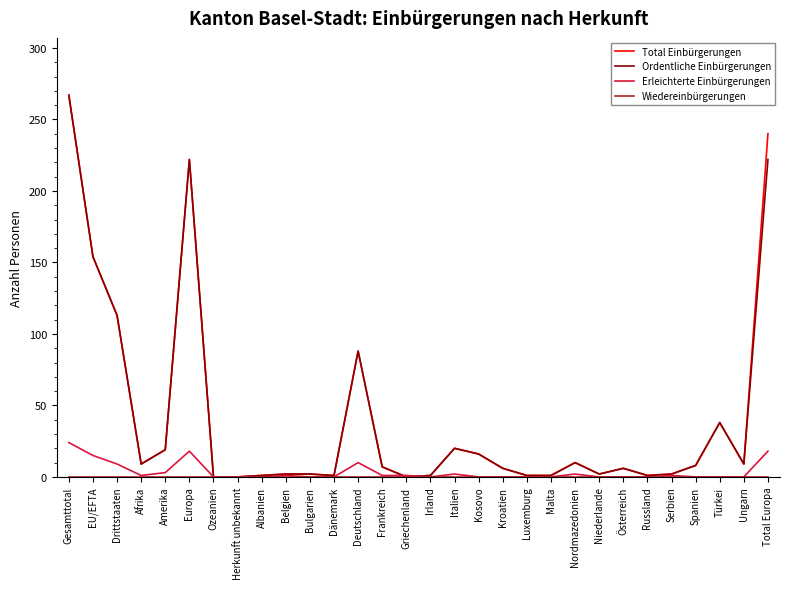

What position from the right is Nordmazedonien?

9